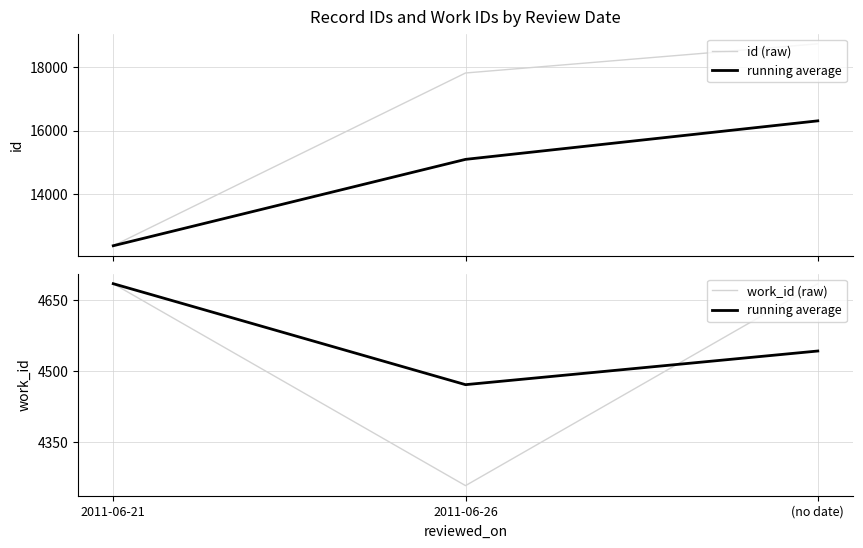

Which label corresponds to the smallest value in the chart?

2011-06-26